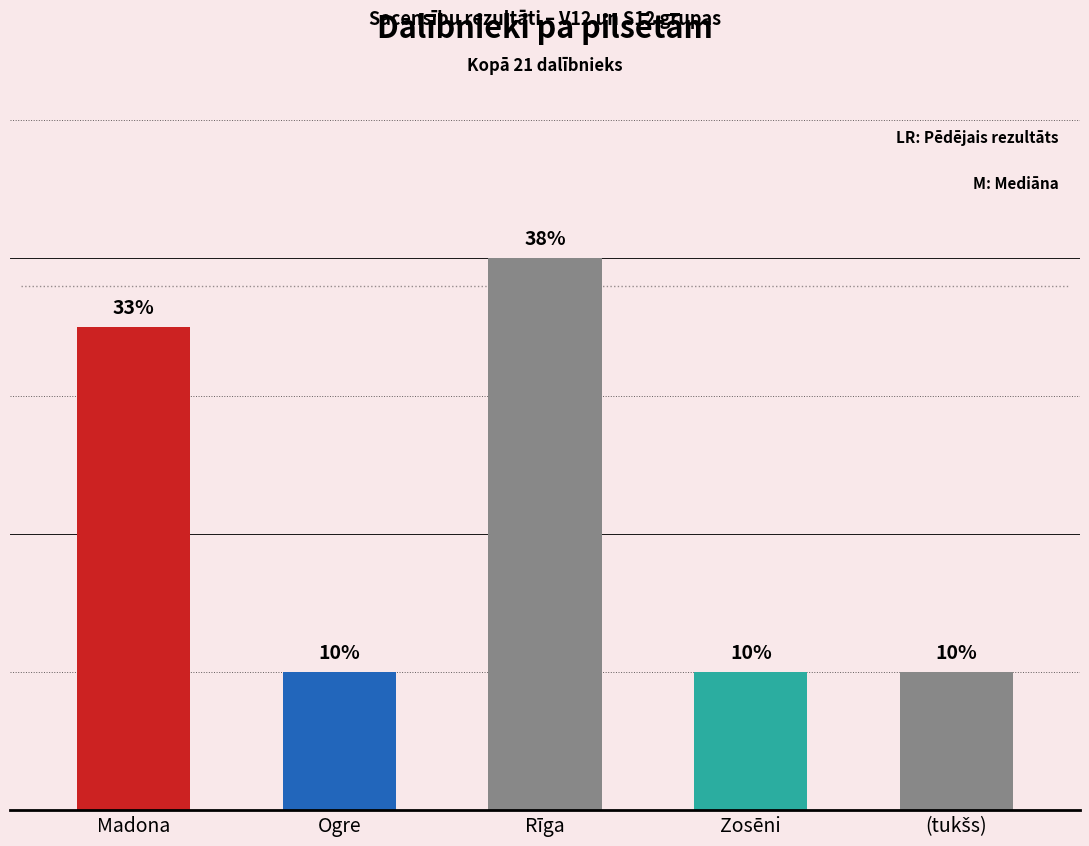

Between Ogre and Rīga, which is larger?

Rīga